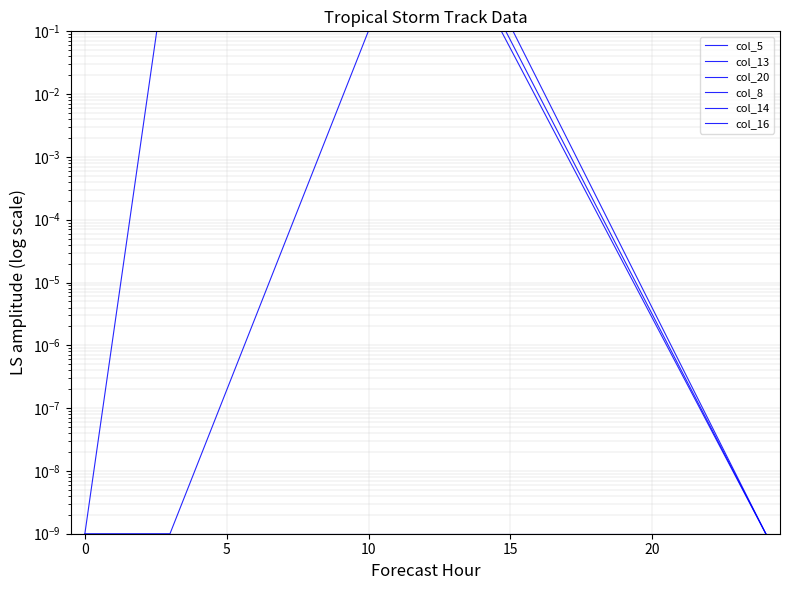

The value of col_14 at 10 is 0.0. True or false?

True